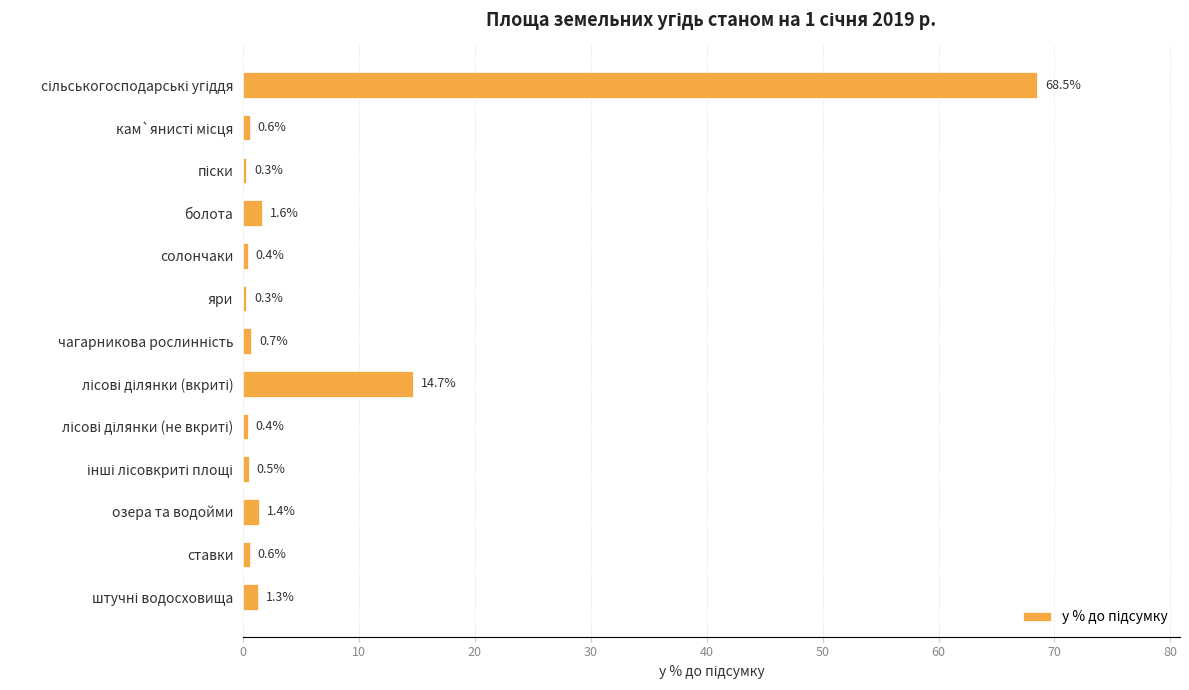

What is the value of the 4th bar from the top?

1.6